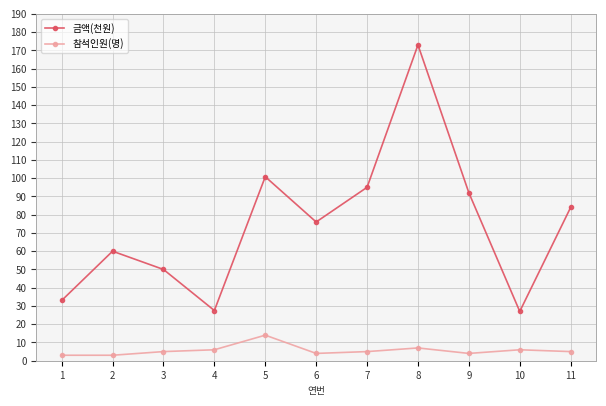

The value of 참석인원(명) at 5 is 14.0. True or false?

True